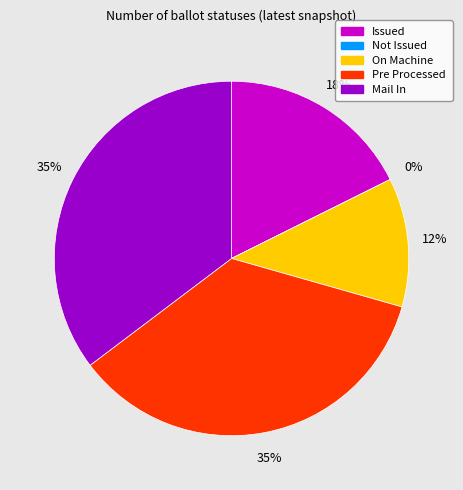

Is the sum of PRE_PROCESSED and ON_MACHINE greater than half?

No